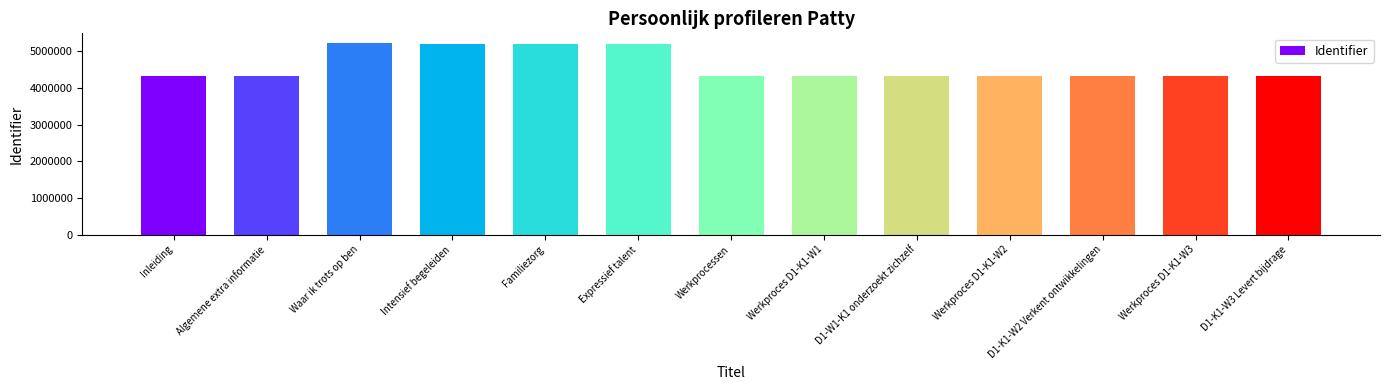

What is the difference between the maximum and minimum values?

906892